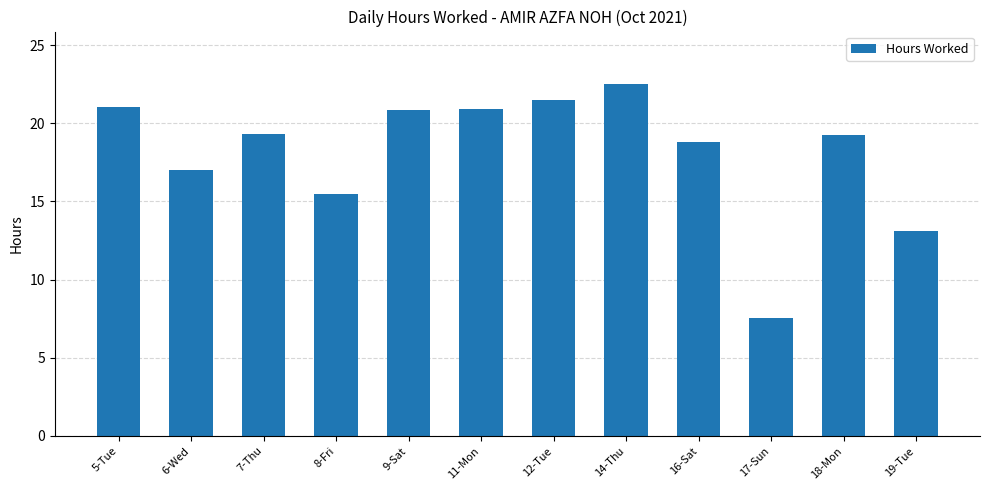

At which category does the chart reach its peak across all series?

14-Thu